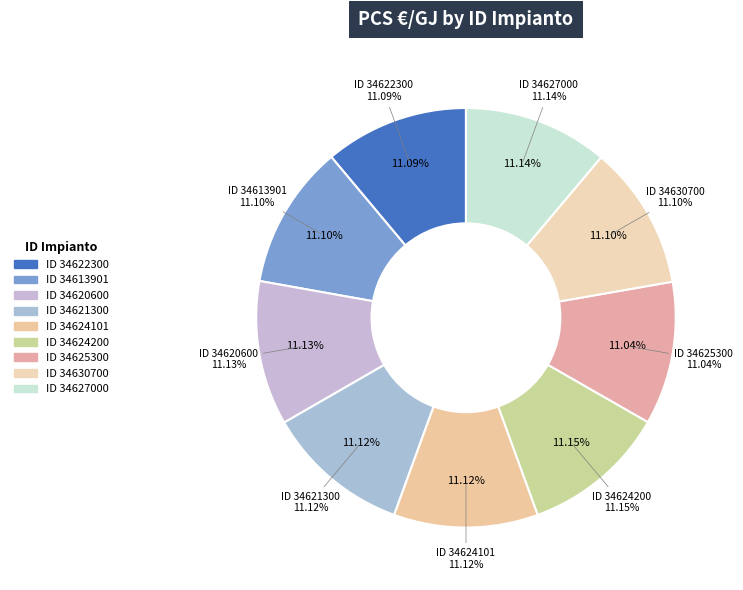

What portion of the pie excludes 34627000?

88.9%